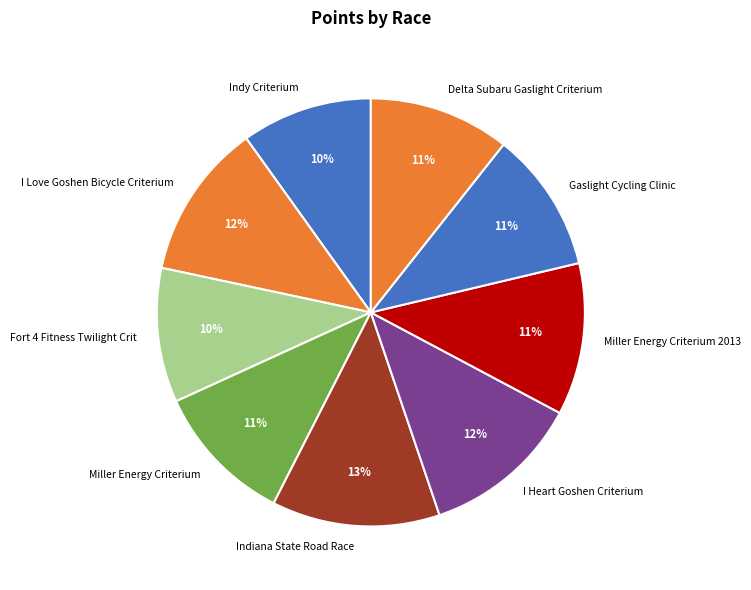

Which category has the biggest portion of the pie?

Indiana State Road Race